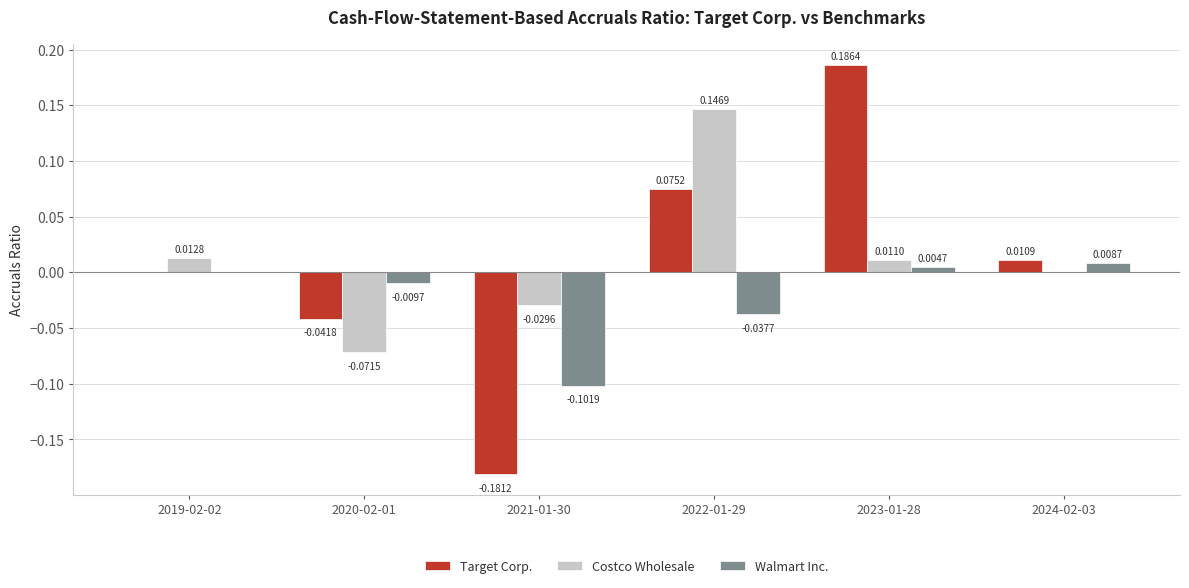

Is the value of Costco Wholesale at 2021-01-30 greater than the value of Walmart Inc. at 2023-01-28?

No